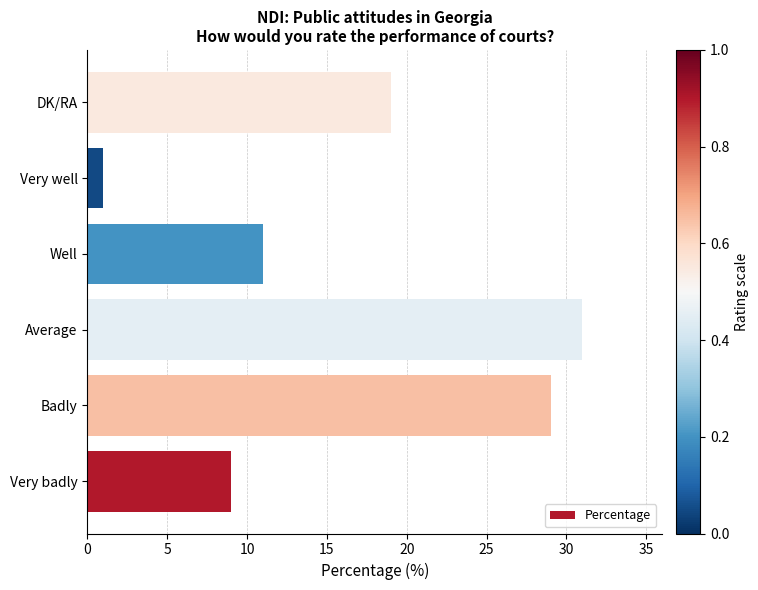

How many bars are there in total?

6